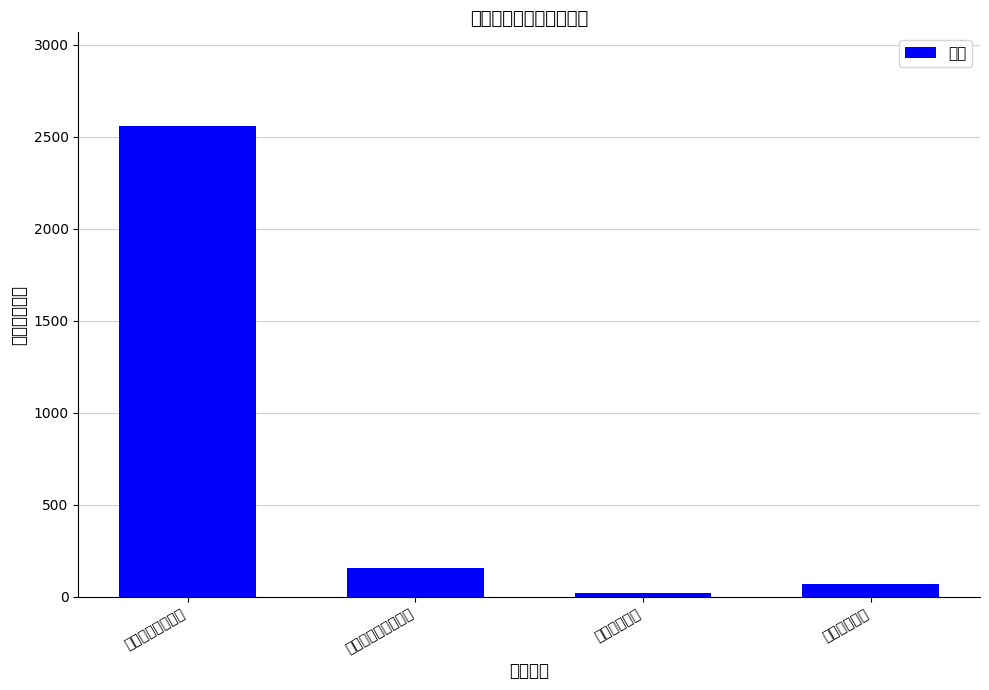

Reading right to left, transcribe all the data shown in this chart.

住房保障支出=69.0	卫生健康支出=22.0	社会保障和就业支出=154.8	一般公共服务支出=2557.2